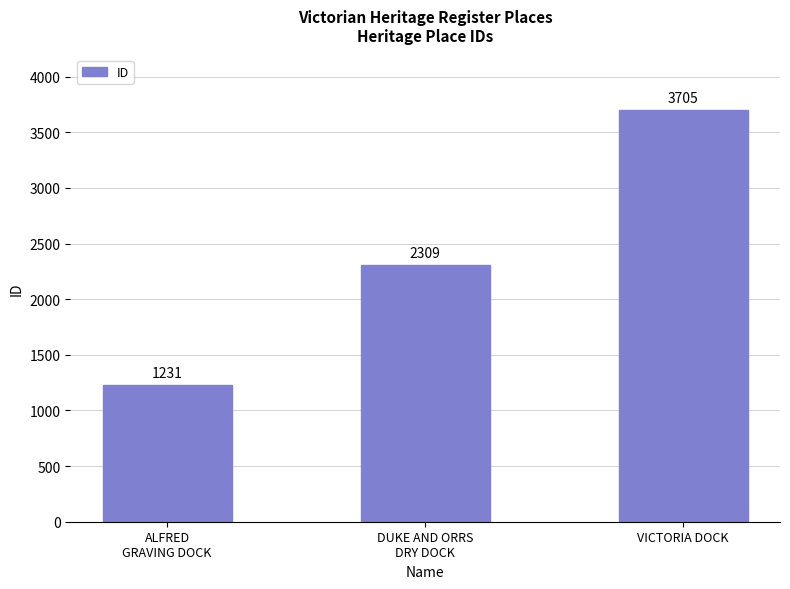

What position from the left is ALFRED
GRAVING DOCK?

1